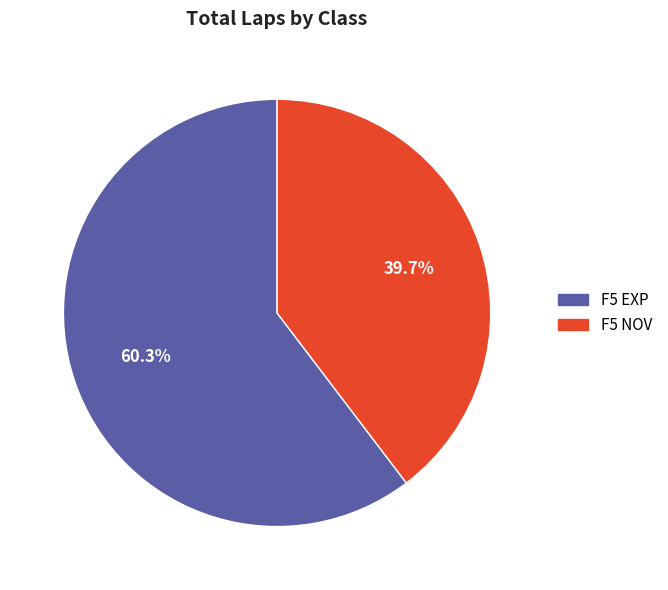

Does any single category account for the majority?

Yes